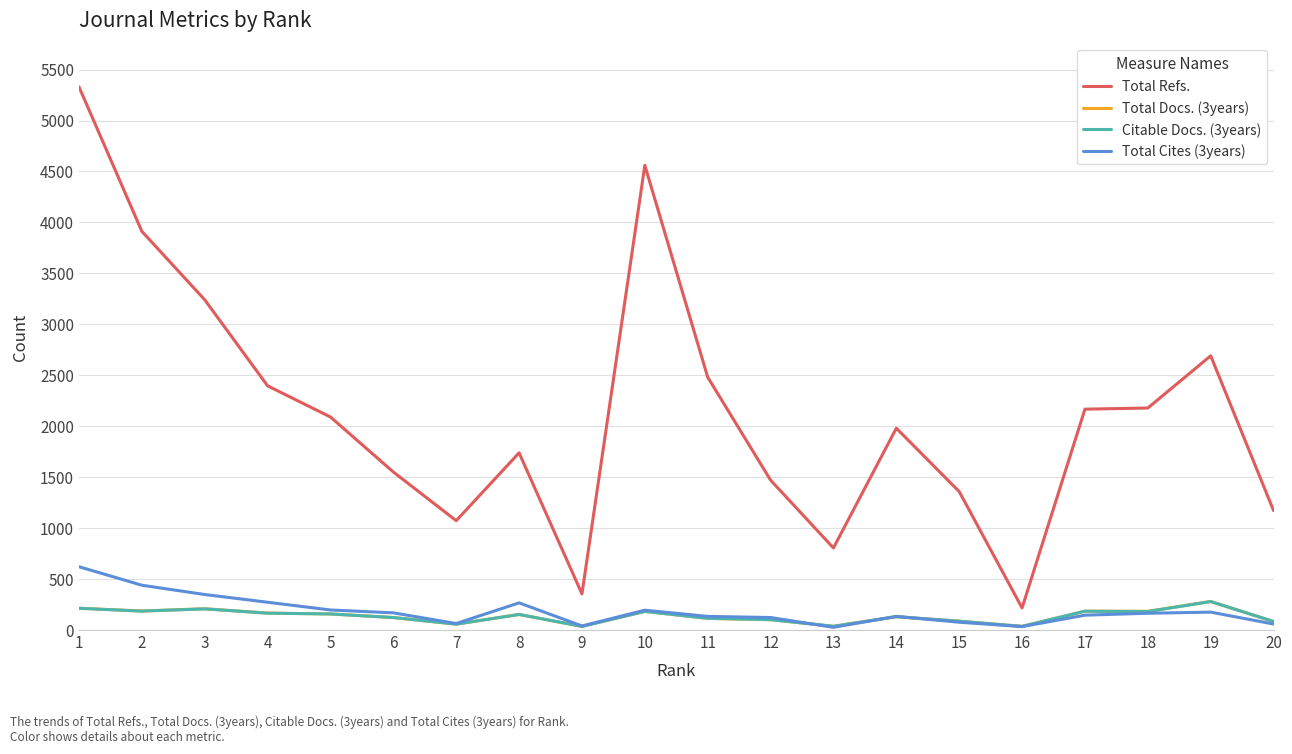

Is the value of Total Docs. (3years) at 16 greater than the value of Total Cites (3years) at 5?

No